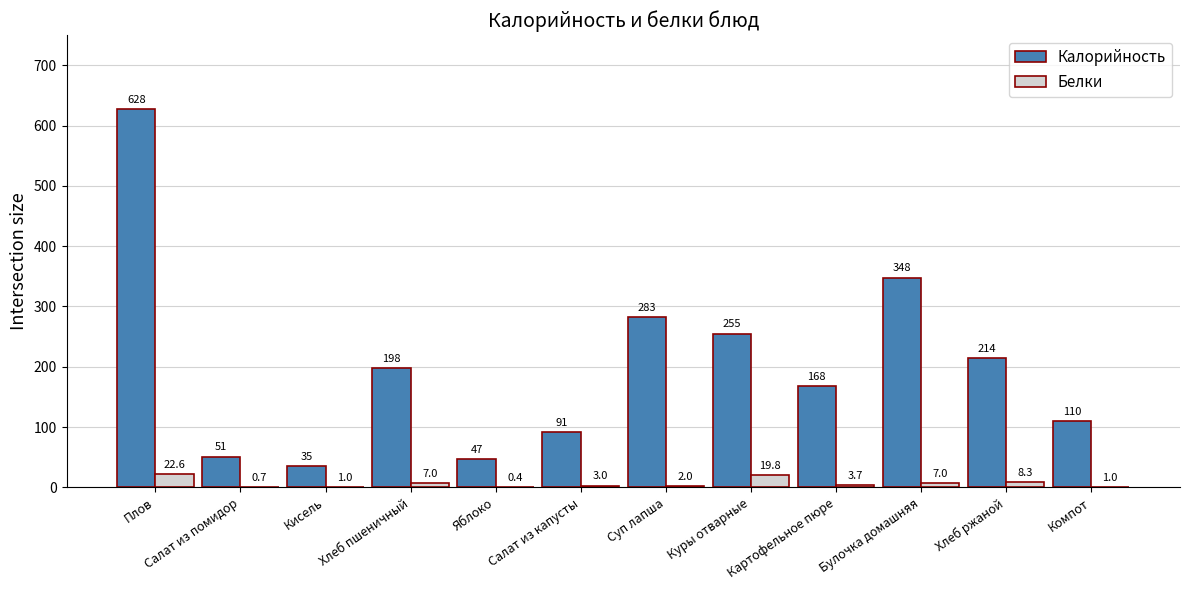

Which category has the highest value in the Калорийность series?

Плов